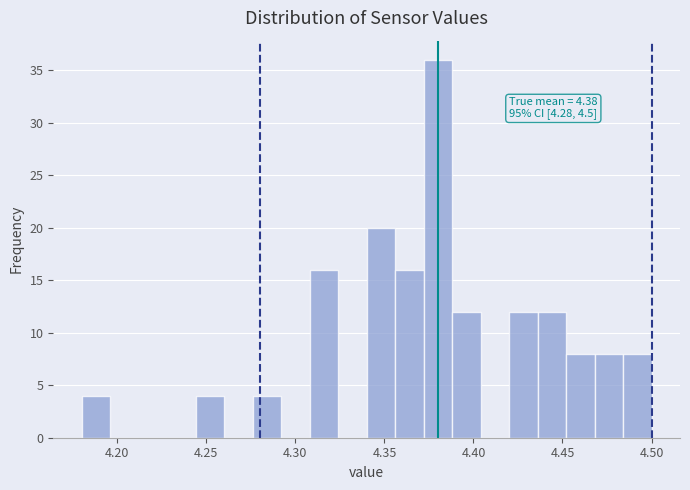

Read against the x-axis, roughly where is the centre of the tallest bar?

4.380